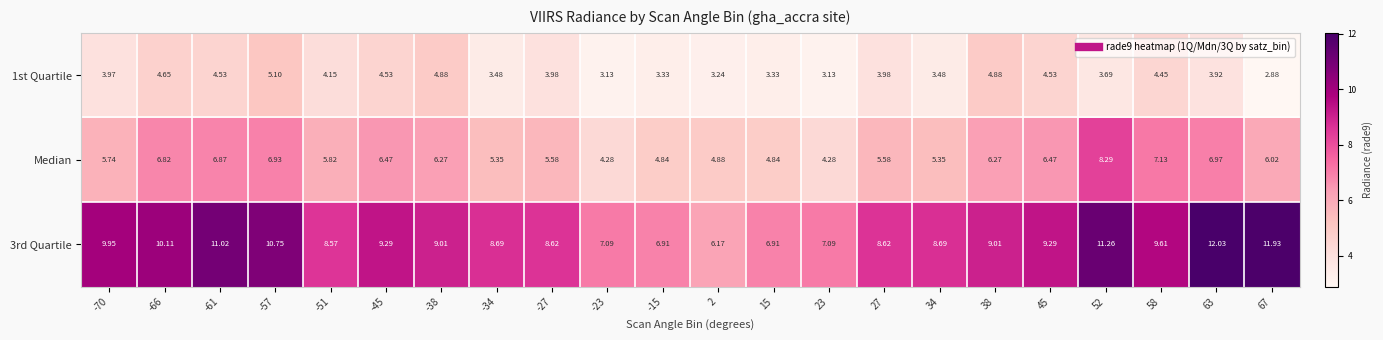

How many categories are shown in the chart?

22